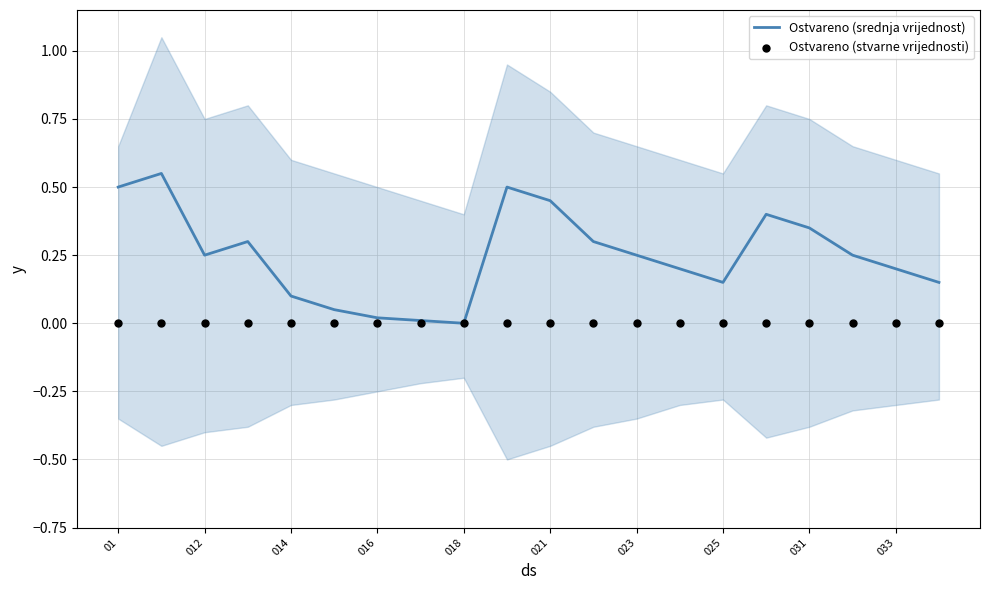

Which series has the largest total across all categories?

Ostvareno (srednja vrijednost)